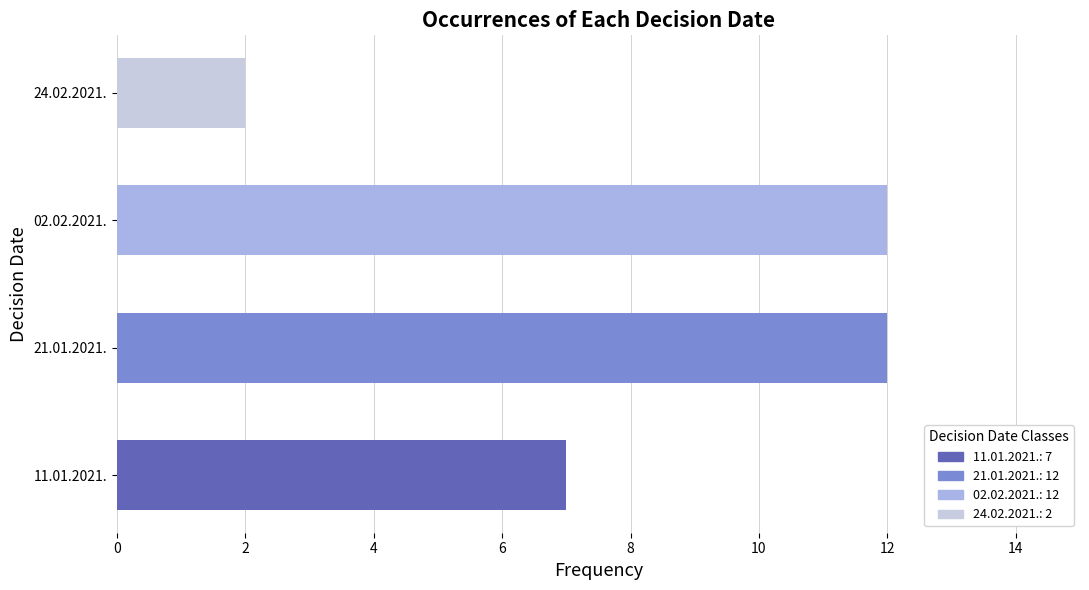

Reading bottom to top, transcribe all the data shown in this chart.

11.01.2021.=7	21.01.2021.=12	02.02.2021.=12	24.02.2021.=2